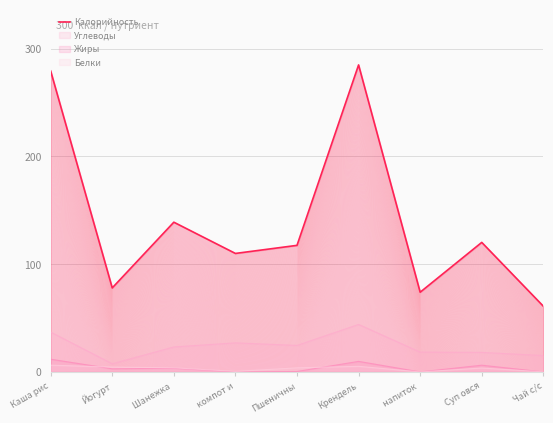

List the labels in order of value, smallest first.

Чай с/с, напиток , Йогурт, компот и, Пшеничны, Суп овся, Шанежка , Каша рис, Крендель